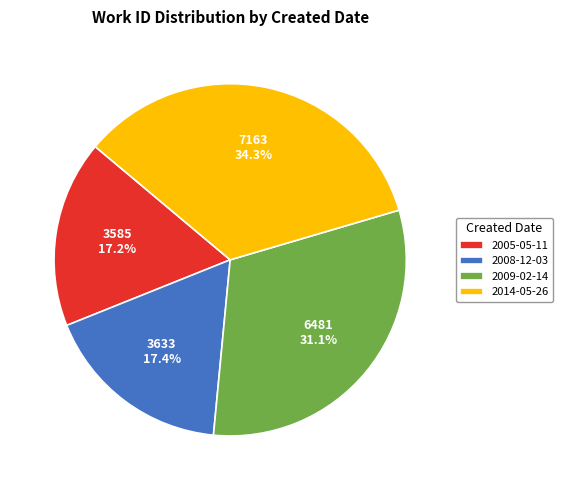

What percentage is the 2009-02-14 slice, to the nearest percent?

31%